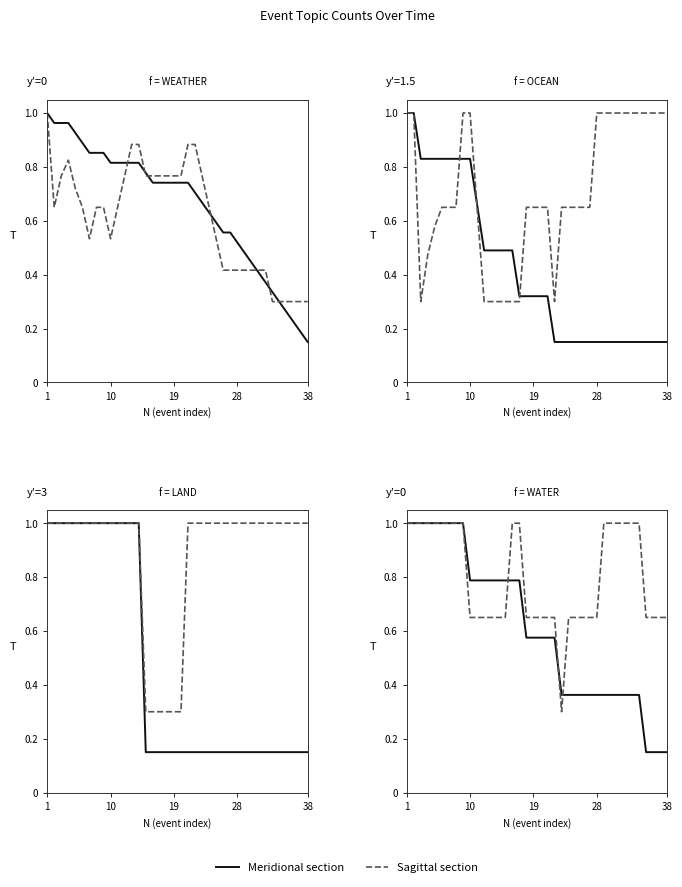

True or false: Meridional and Sagittal cross at least once.

True